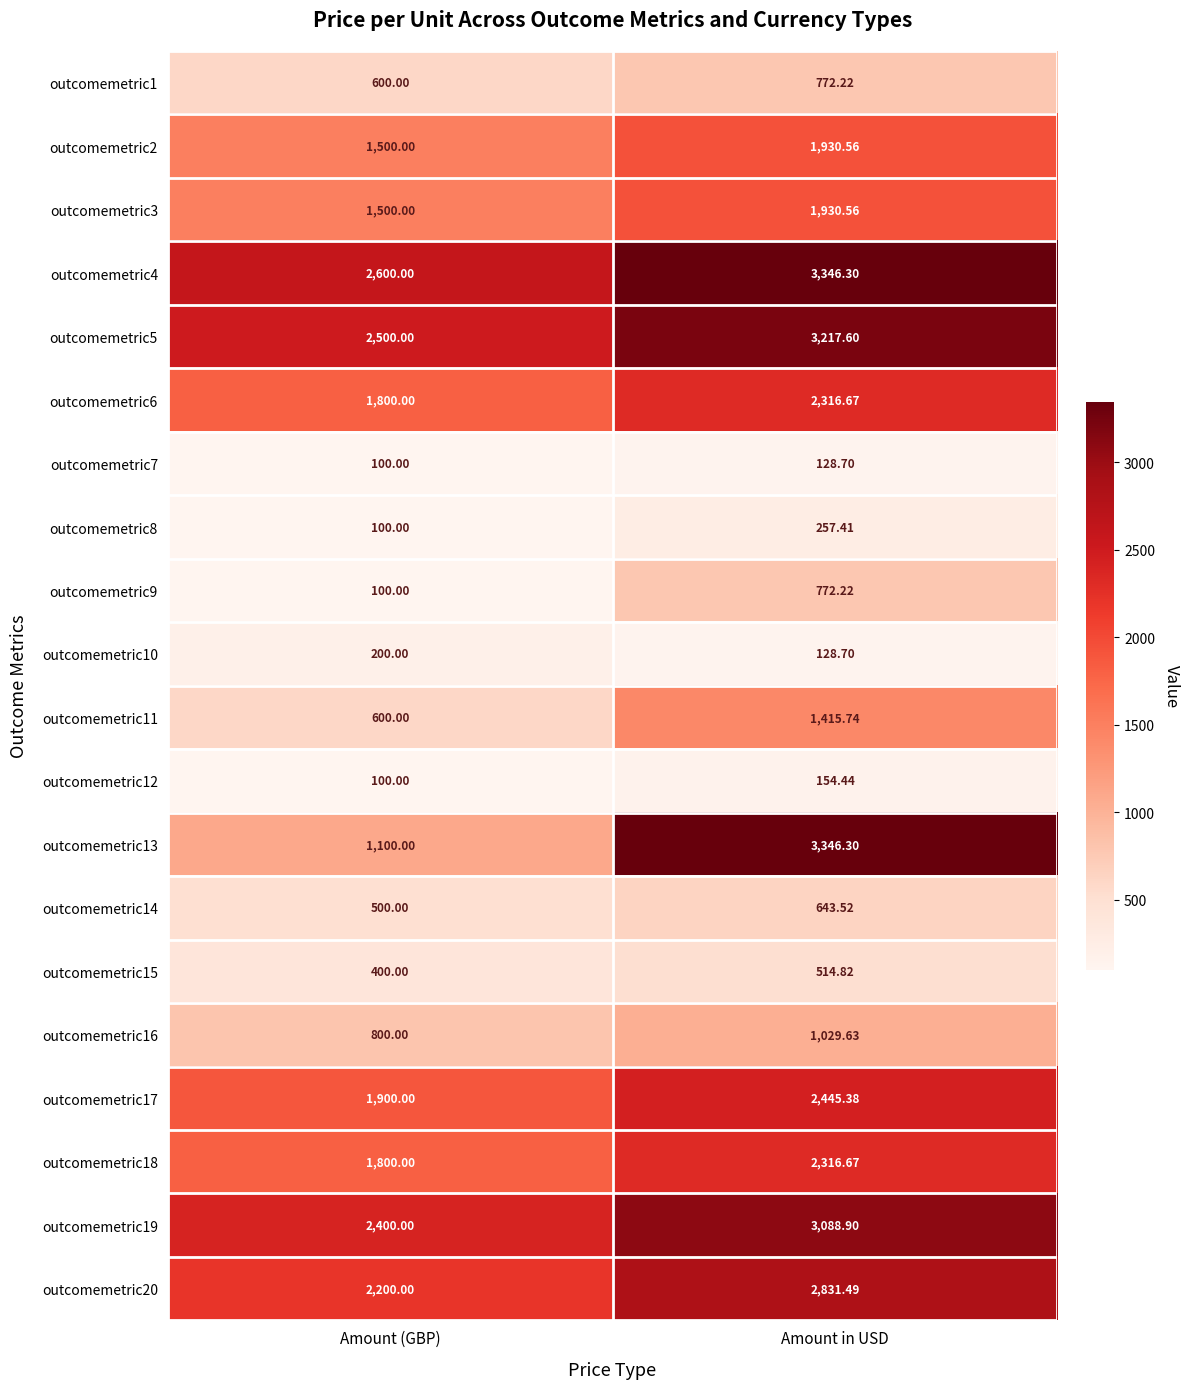

Is the value of outcomemetric18 at Amount in USD greater than the value of outcomemetric8 at Amount (GBP)?

Yes